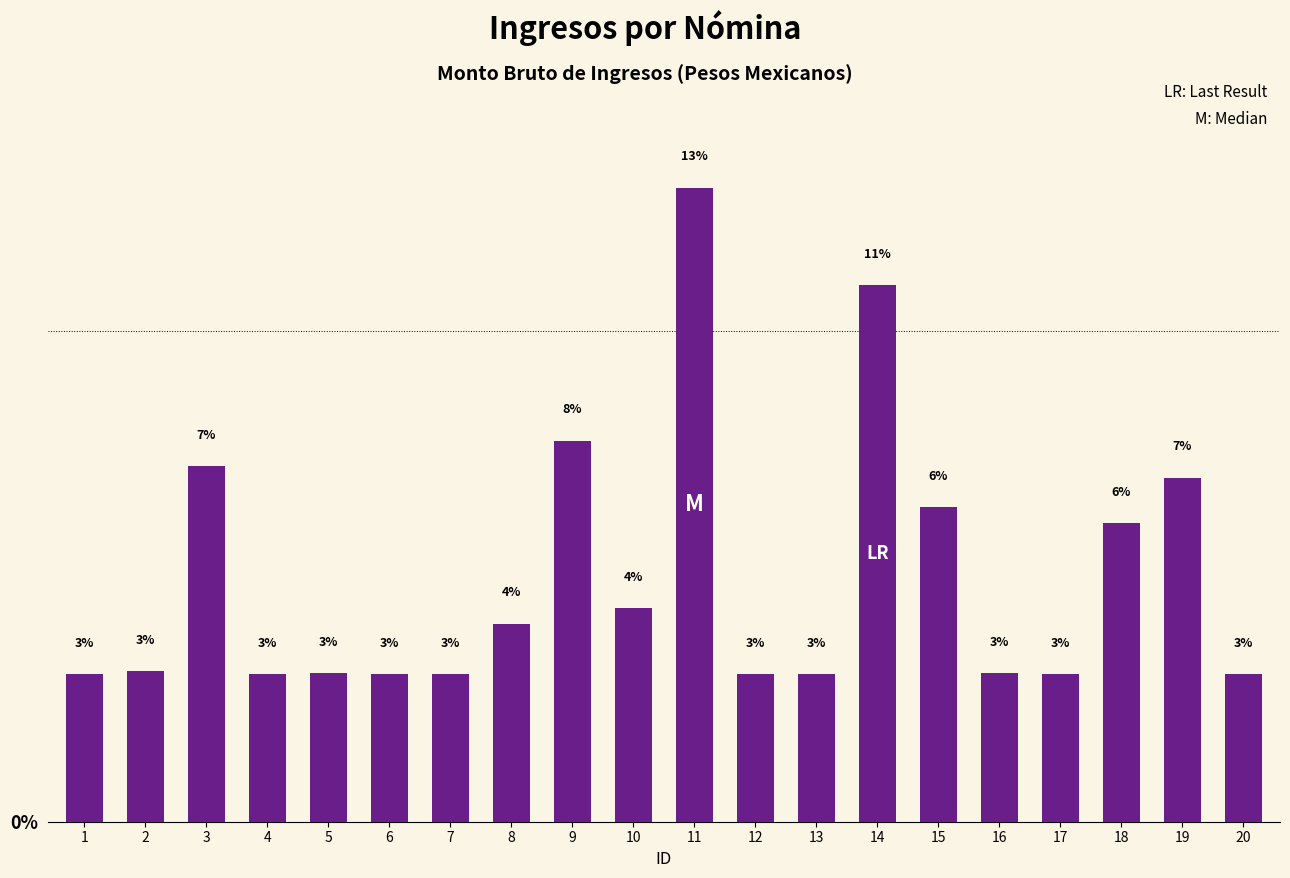

What is the maximum value shown in the chart?

12.9